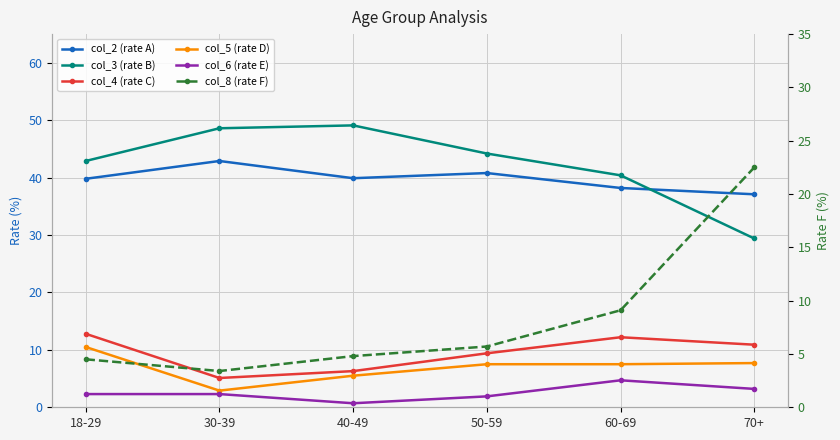

Which series has the largest total across all categories?

col_3 (rate B)